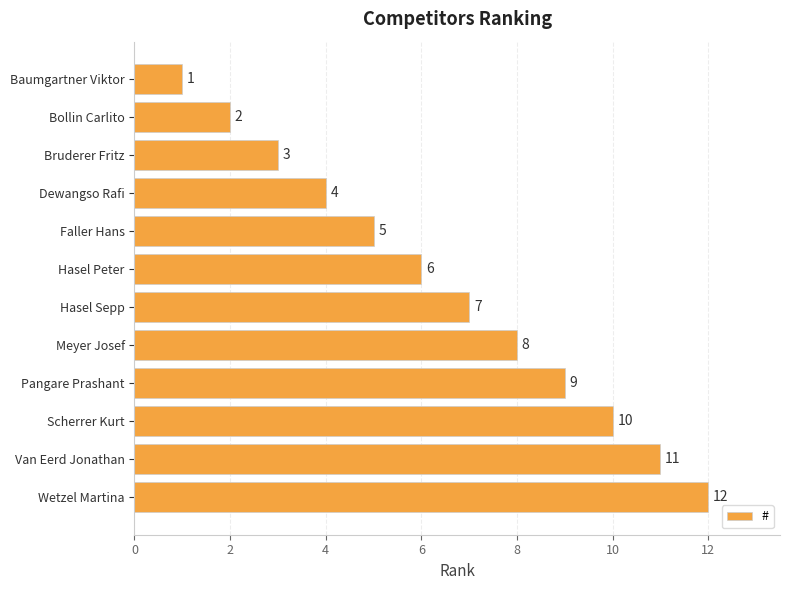

True or false: the data shows 12 at Meyer Josef.

False